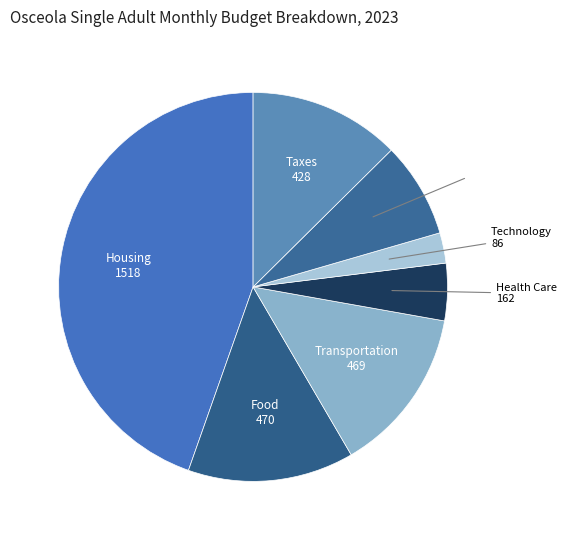

Is the sum of Food and Health Care greater than half?

No